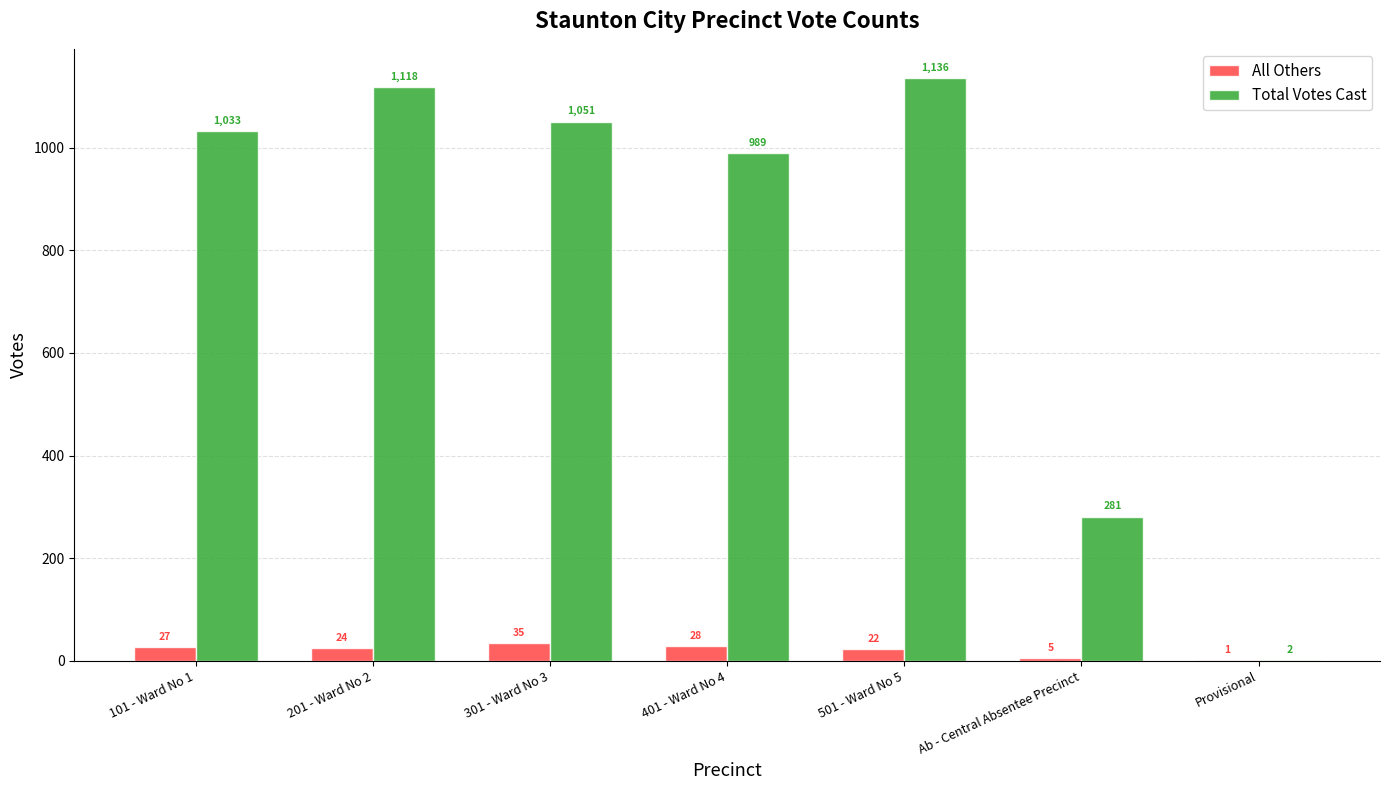

Is it true that Total Votes Cast equals 2 at Provisional?

True